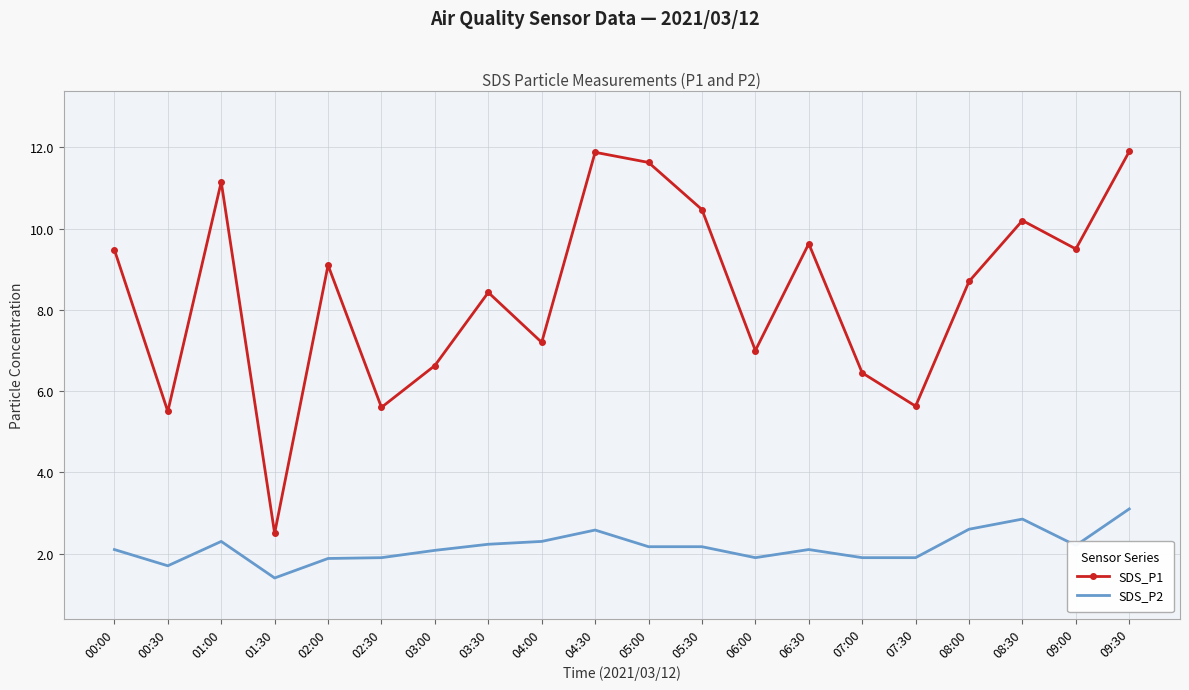

Between 02:30 and 03:00, which series saw the biggest shift?

SDS_P1